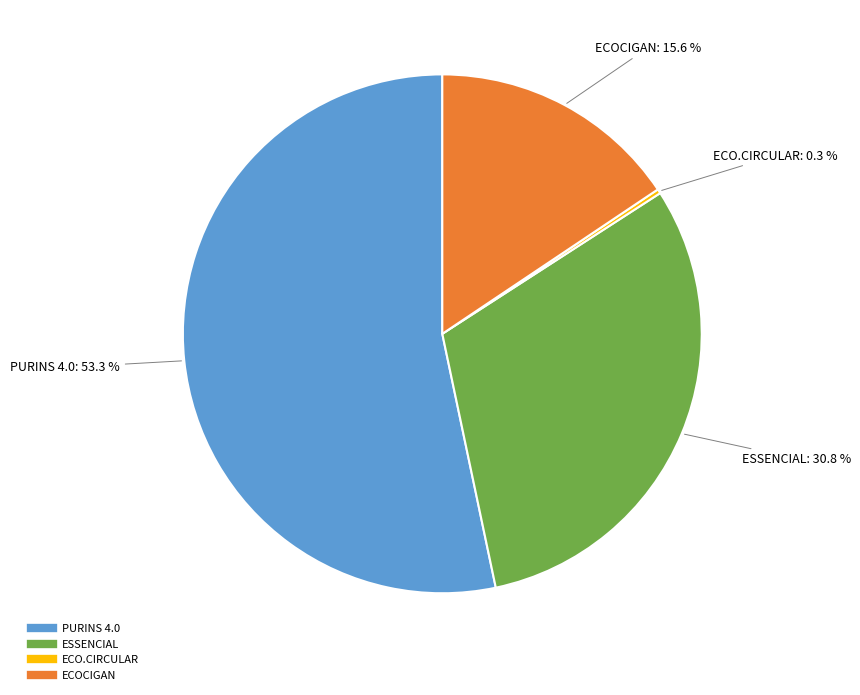

Approximately how many times larger is the value at ECOCIGAN compared to ESSENCIAL?

0.5